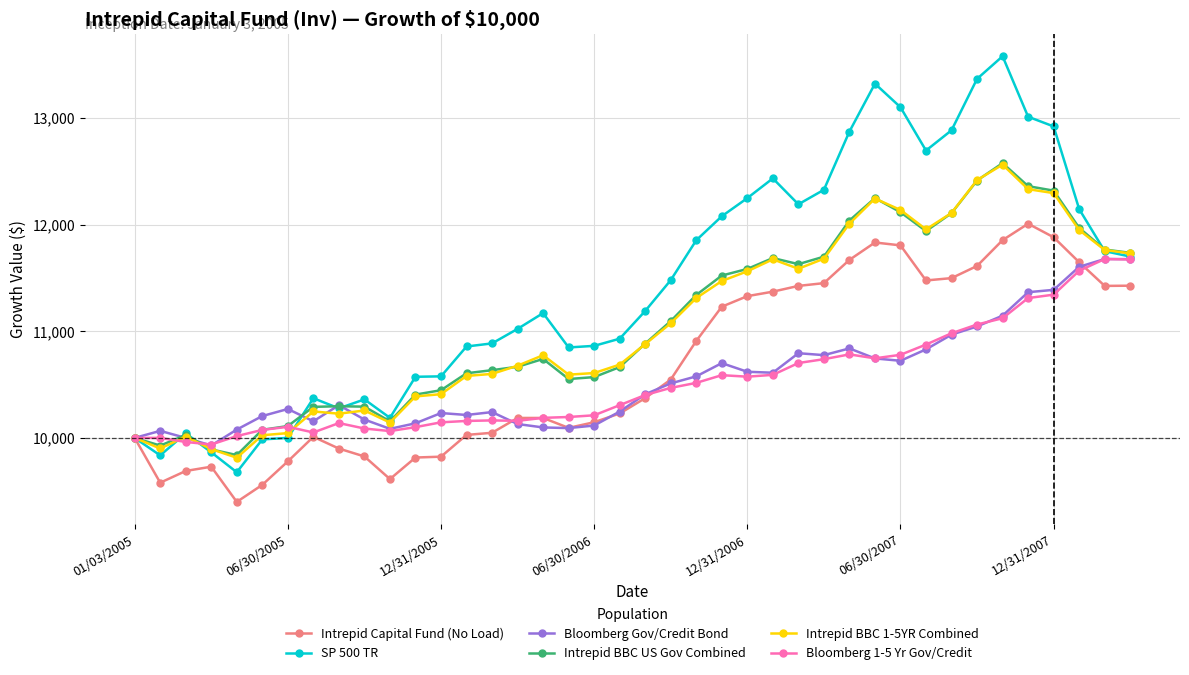

What are all the series names shown in the legend?

Intrepid Capital Fund (No Load), SP 500 TR, Bloomberg Gov/Credit Bond, Intrepid BBC US Gov Combined, Intrepid BBC 1-5YR Combined, Bloomberg 1-5 Yr Gov/Credit